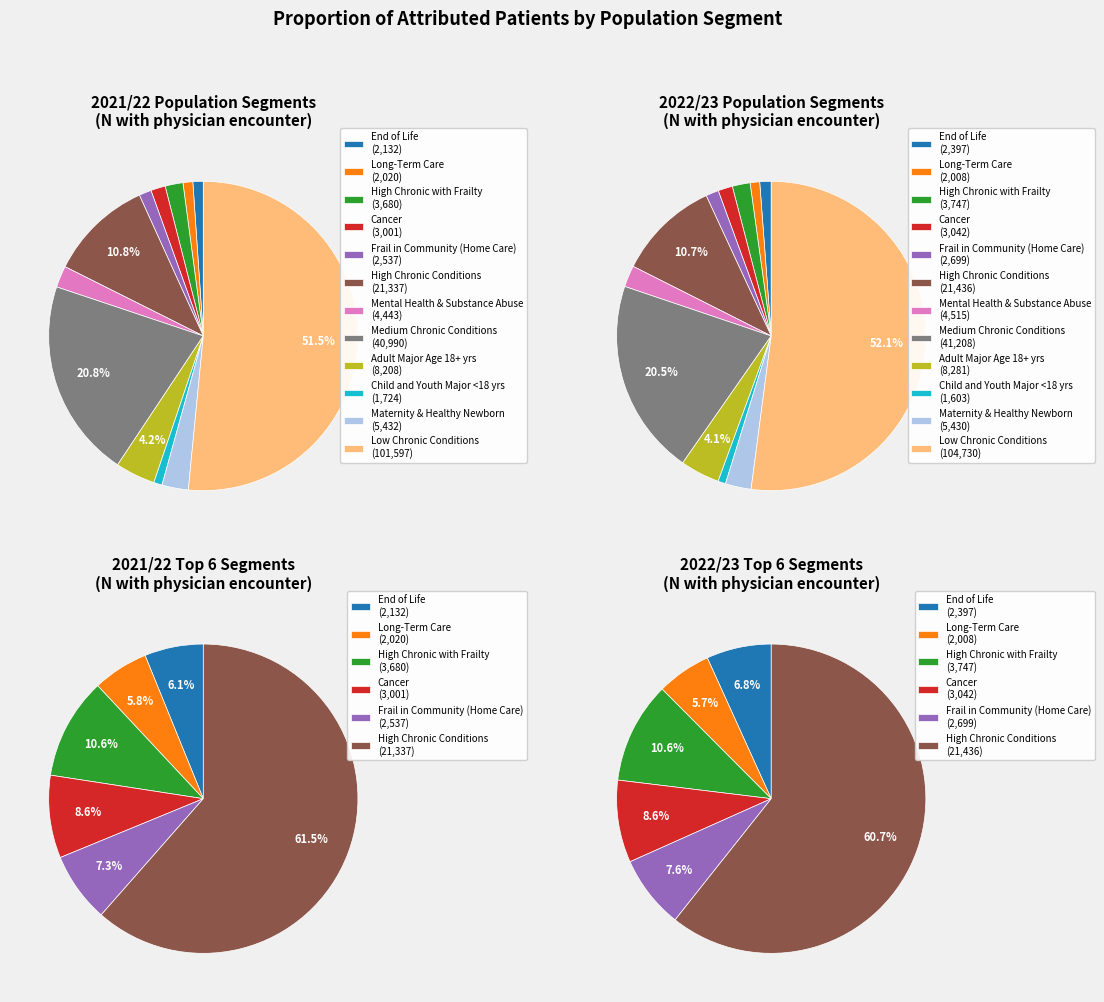

Rank the series by their maximum value, from lowest to highest.

values_2021, values_2022